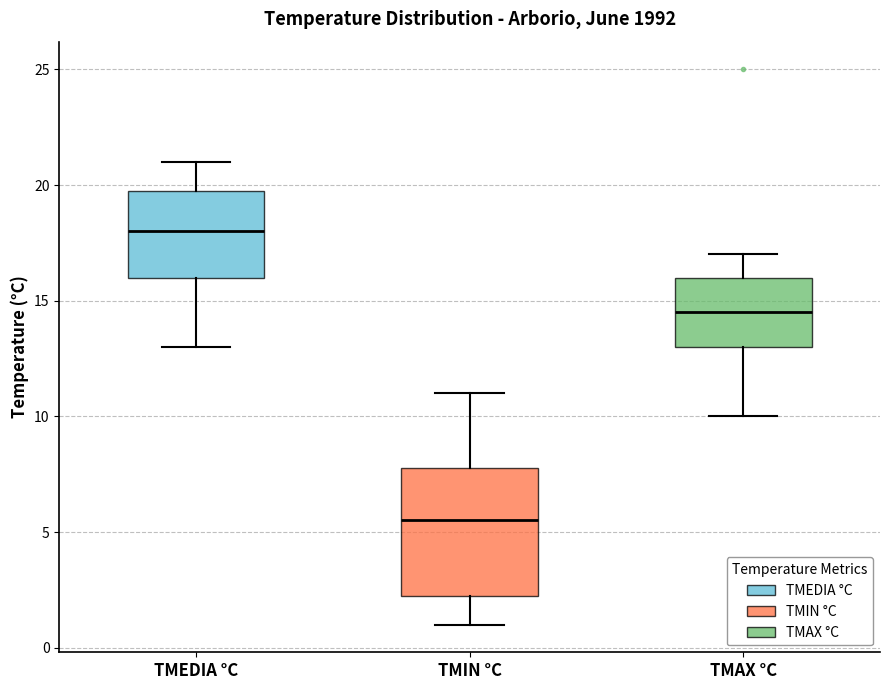

Where does the lower whisker of the box for TMIN °C end on the y-axis? The values are not printed on the chart, so give them approximately, as read against the axis.

1.0